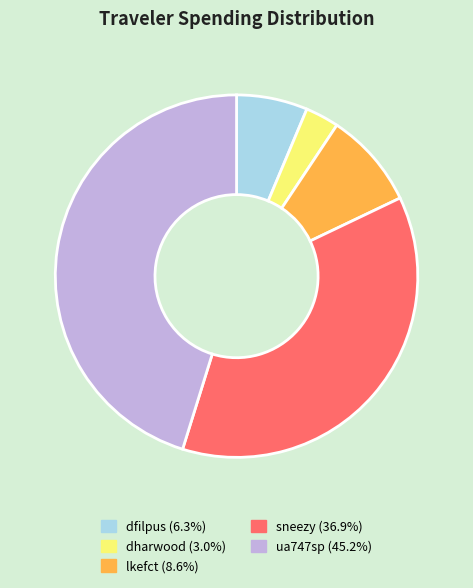

How many slices are in this pie chart?

5